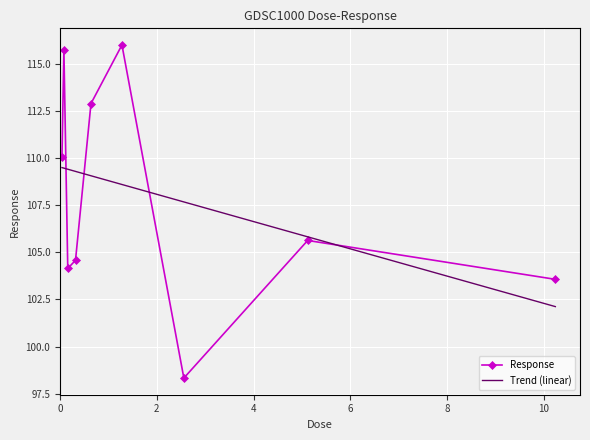

At which label does the data first exceed 105?

0.04